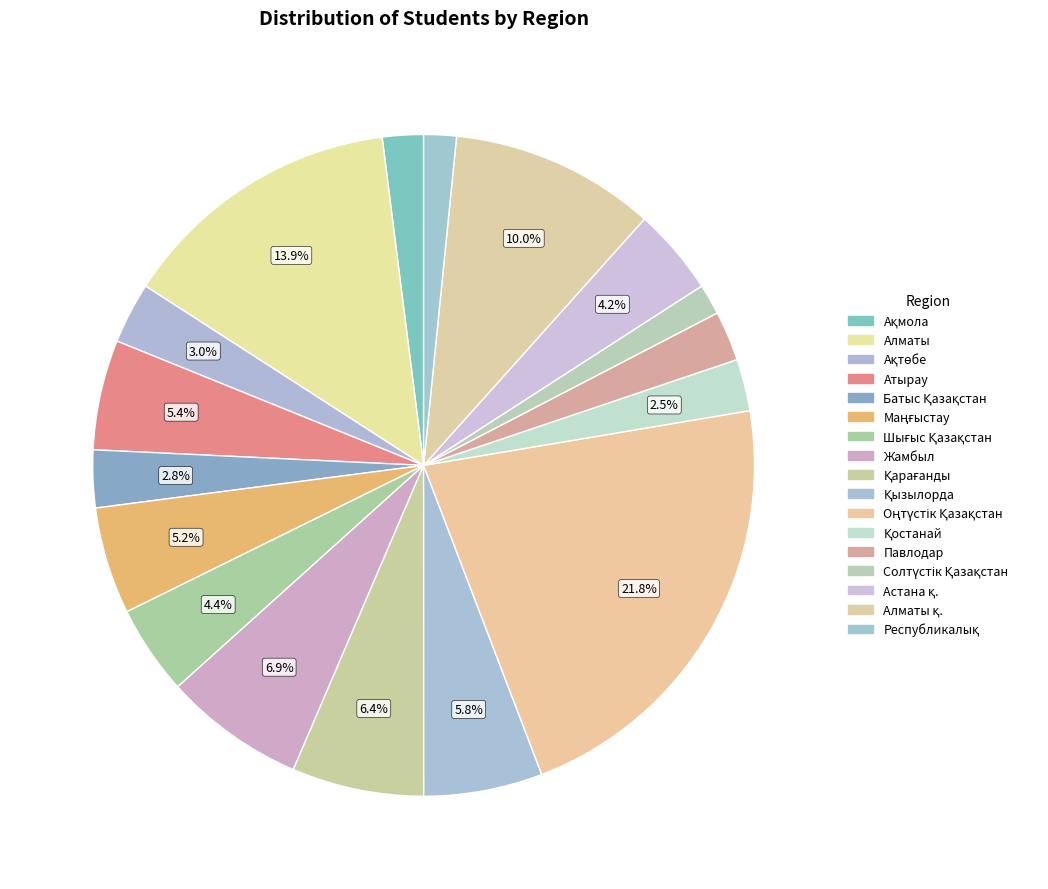

Rank the categories by value from lowest to highest.

Солтүстік Қазақстан, Республикалық, Ақмола, Павлодар, Қостанай, Батыс Қазақстан, Ақтөбе, Астана қ., Шығыс Қазақстан, Маңғыстау, Атырау, Қызылорда, Қарағанды, Жамбыл, Алматы қ., Алматы, Оңтүстік Қазақстан